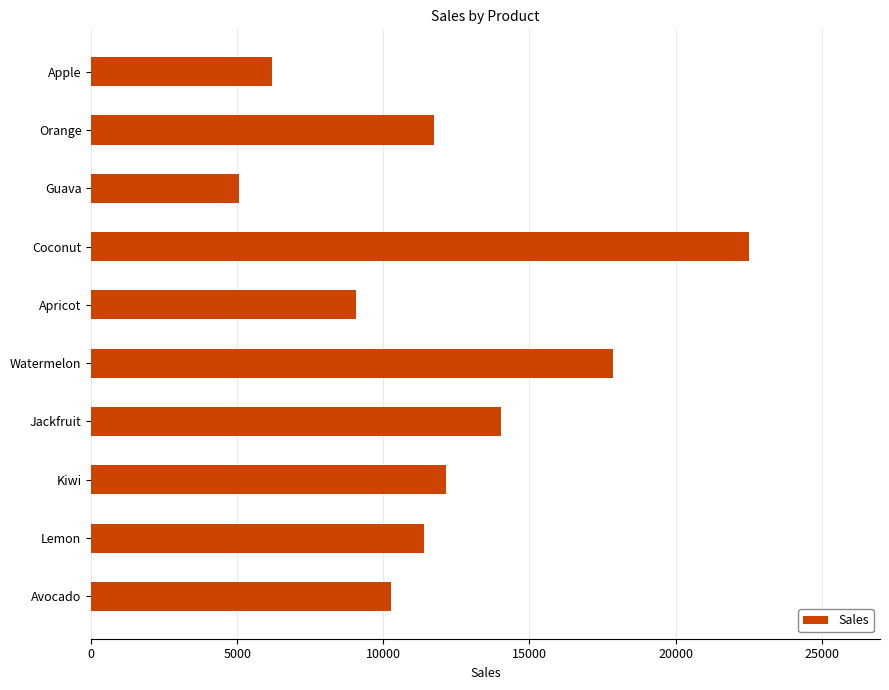

The value at Jackfruit is 14040. True or false?

True